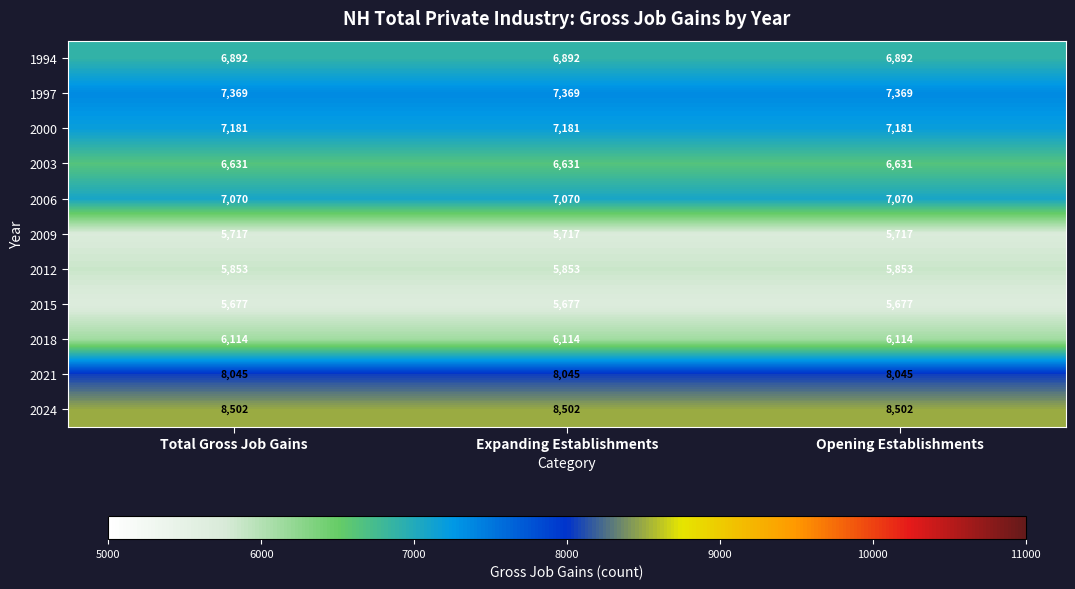

Rank the series by their maximum value, from lowest to highest.

2015, 2009, 2012, 2018, 2003, 1994, 2006, 2000, 1997, 2021, 2024